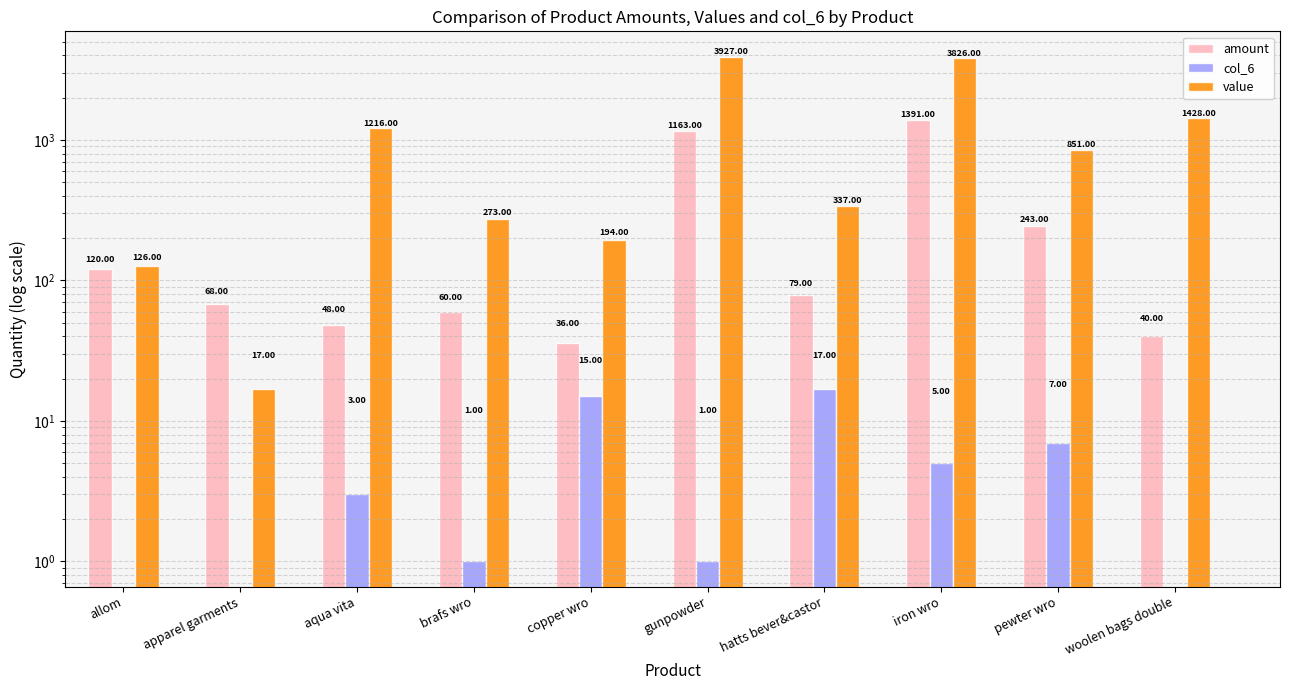

Reading right to left, list all the values displayed in this chart.

amount: 40	243	1391	79	1163	36	60	48	68	120
col_6: 0	7	5	17	1	15	1	3	0	0
value: 1428	851	3826	337	3927	194	273	1216	17	126